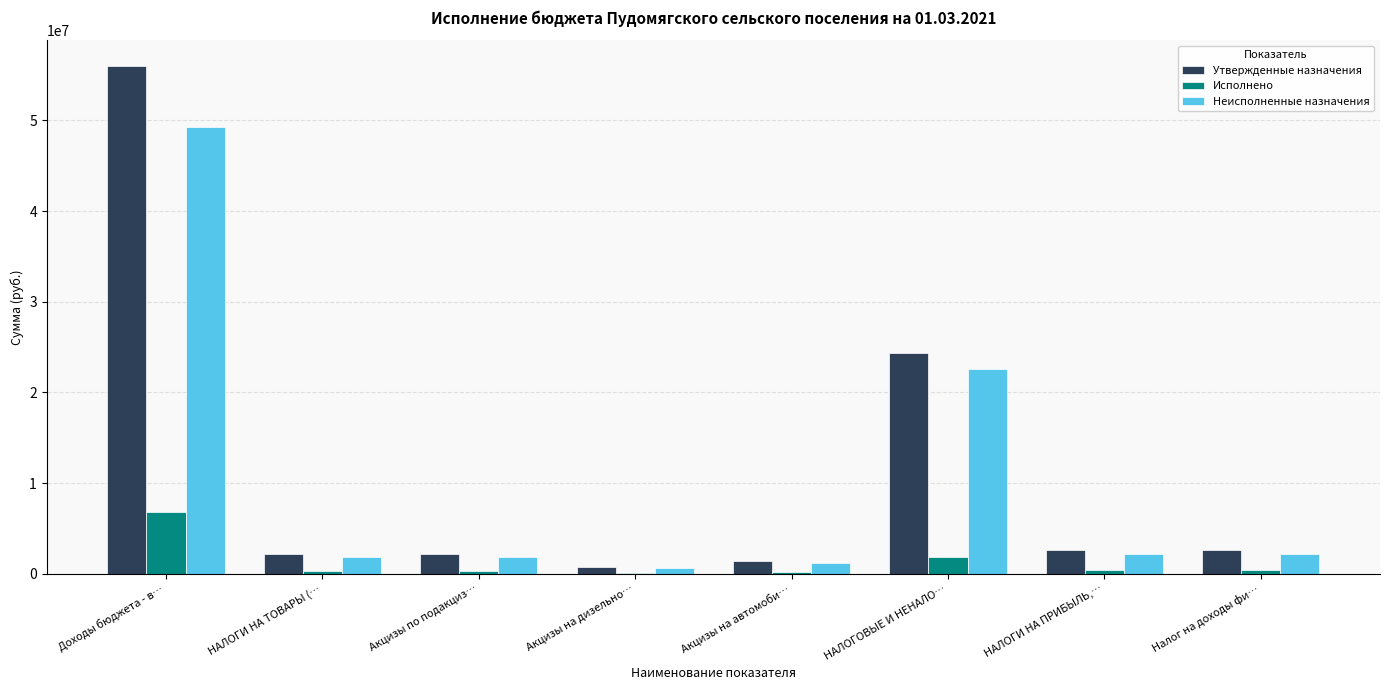

Which series changed the most between НАЛОГИ НА ТОВАРЫ (… and НАЛОГОВЫЕ И НЕНАЛО…?

Утвержденные назначения